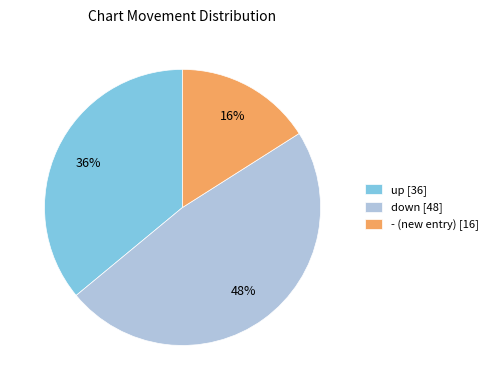

The up slice represents 47% of the pie. True or false?

False